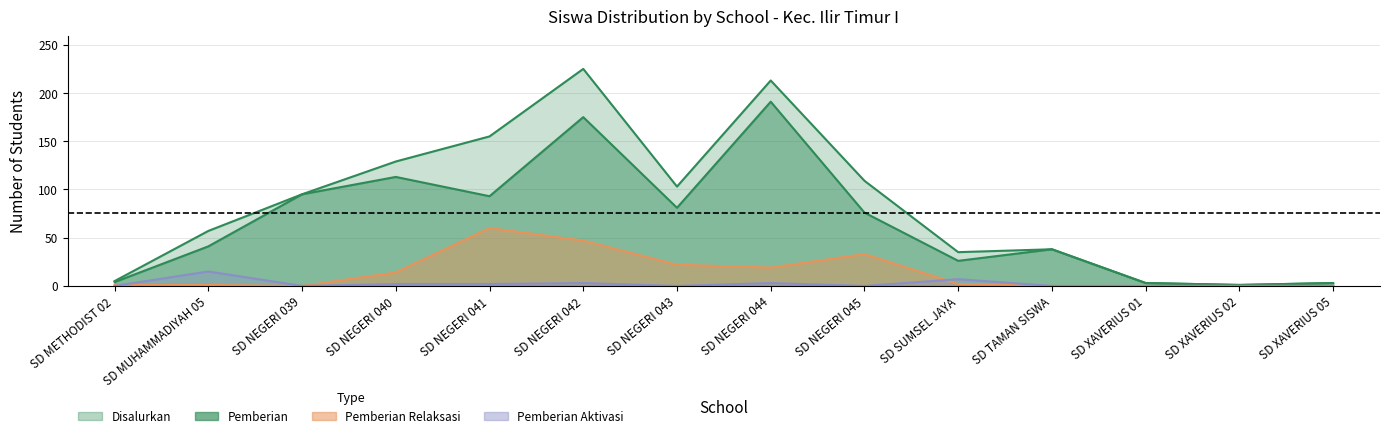

Reading left to right, extract all data points from this chart.

Pemberian: SD METHODIST 02=4	SD MUHAMMADIYAH 05=41	SD NEGERI 039=95	SD NEGERI 040=113	SD NEGERI 041=93	SD NEGERI 042=175	SD NEGERI 043=81	SD NEGERI 044=191	SD NEGERI 045=76	SD SUMSEL JAYA=26	SD TAMAN SISWA=38	SD XAVERIUS 01=3	SD XAVERIUS 02=1	SD XAVERIUS 05=3
Disalurkan: SD METHODIST 02=5	SD MUHAMMADIYAH 05=57	SD NEGERI 039=95	SD NEGERI 040=129	SD NEGERI 041=155	SD NEGERI 042=225	SD NEGERI 043=103	SD NEGERI 044=213	SD NEGERI 045=109	SD SUMSEL JAYA=35	SD TAMAN SISWA=38	SD XAVERIUS 01=3	SD XAVERIUS 02=1	SD XAVERIUS 05=3
Pemberian Relaksasi: SD METHODIST 02=1	SD MUHAMMADIYAH 05=1	SD NEGERI 039=0	SD NEGERI 040=14	SD NEGERI 041=60	SD NEGERI 042=47	SD NEGERI 043=22	SD NEGERI 044=19	SD NEGERI 045=33	SD SUMSEL JAYA=2	SD TAMAN SISWA=0	SD XAVERIUS 01=0	SD XAVERIUS 02=0	SD XAVERIUS 05=0
Pemberian Aktivasi: SD METHODIST 02=0	SD MUHAMMADIYAH 05=15	SD NEGERI 039=0	SD NEGERI 040=2	SD NEGERI 041=2	SD NEGERI 042=3	SD NEGERI 043=0	SD NEGERI 044=3	SD NEGERI 045=0	SD SUMSEL JAYA=7	SD TAMAN SISWA=0	SD XAVERIUS 01=0	SD XAVERIUS 02=0	SD XAVERIUS 05=0